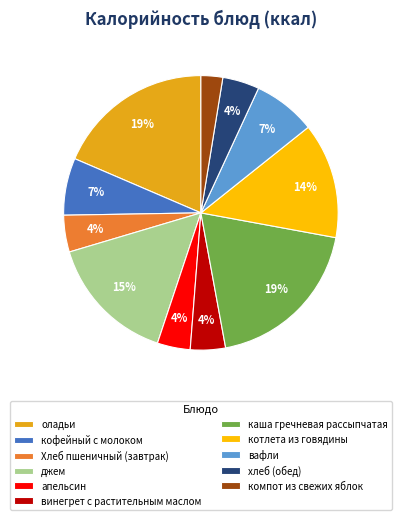

Between хлеб (обед) and кофейный с молоком, which is larger?

кофейный с молоком